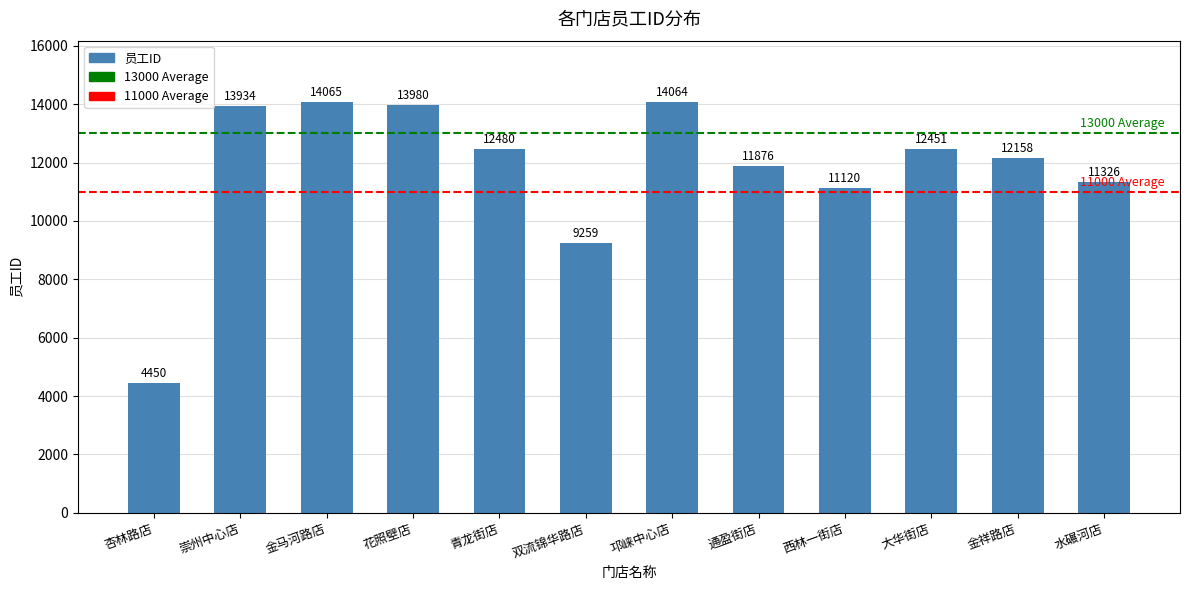

What is the difference between the second highest and minimum values?

9614